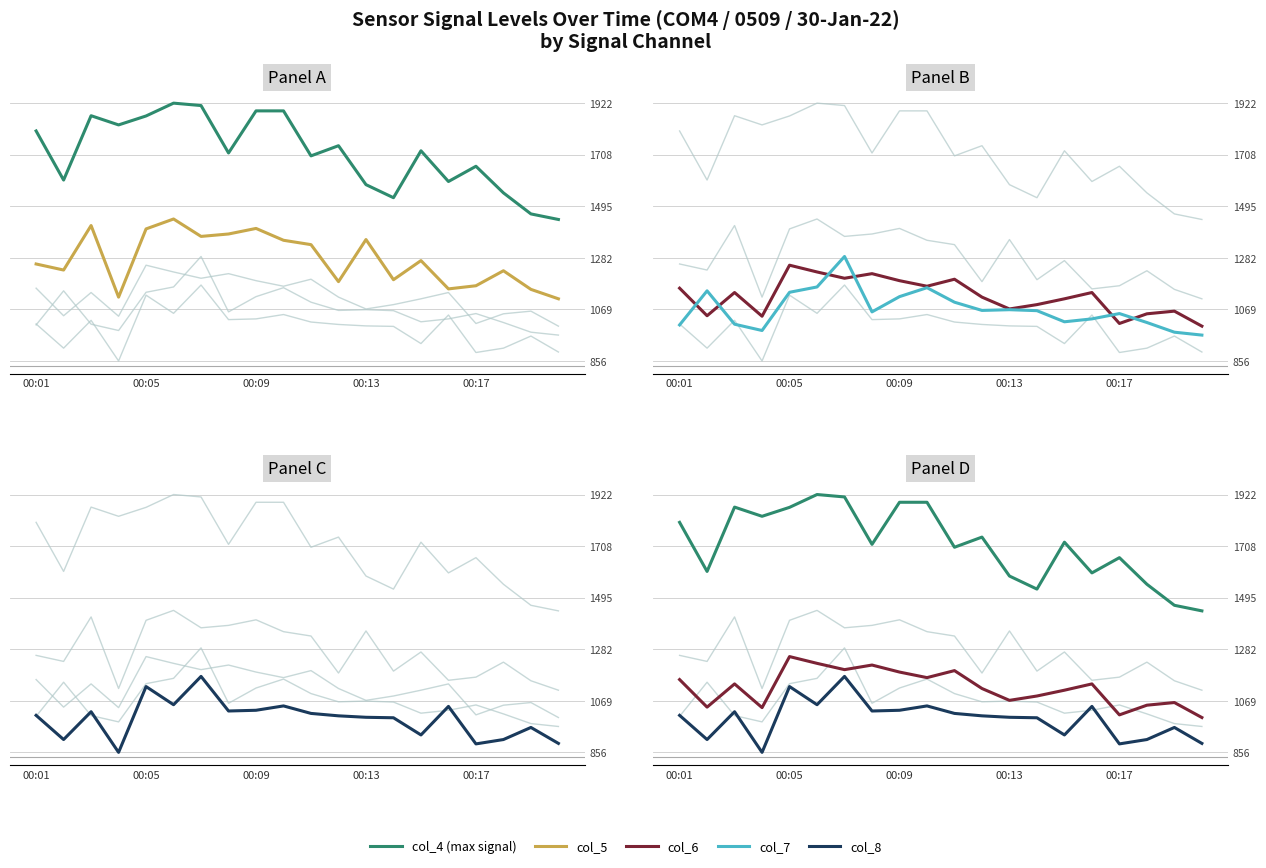

How many data points in col_4 (max signal) are less than 1725?

10